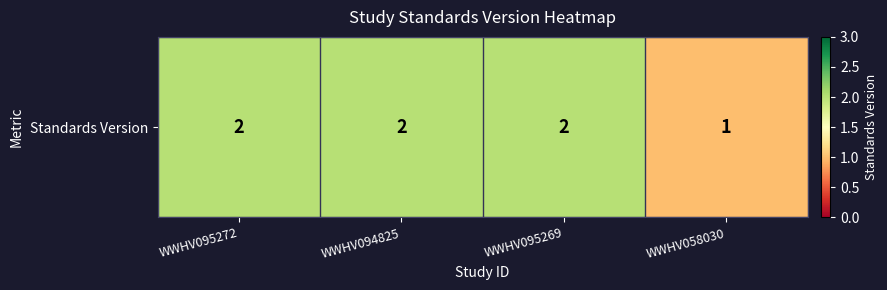

Which label corresponds to the largest value in the chart?

WWHV095272